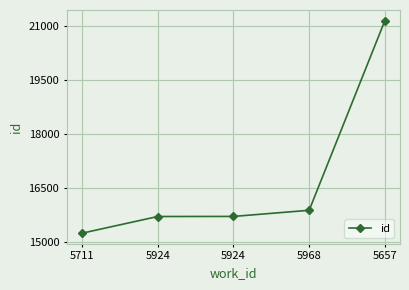

Reading left to right, extract all data points from this chart.

15239	15703	15705	15876	21153